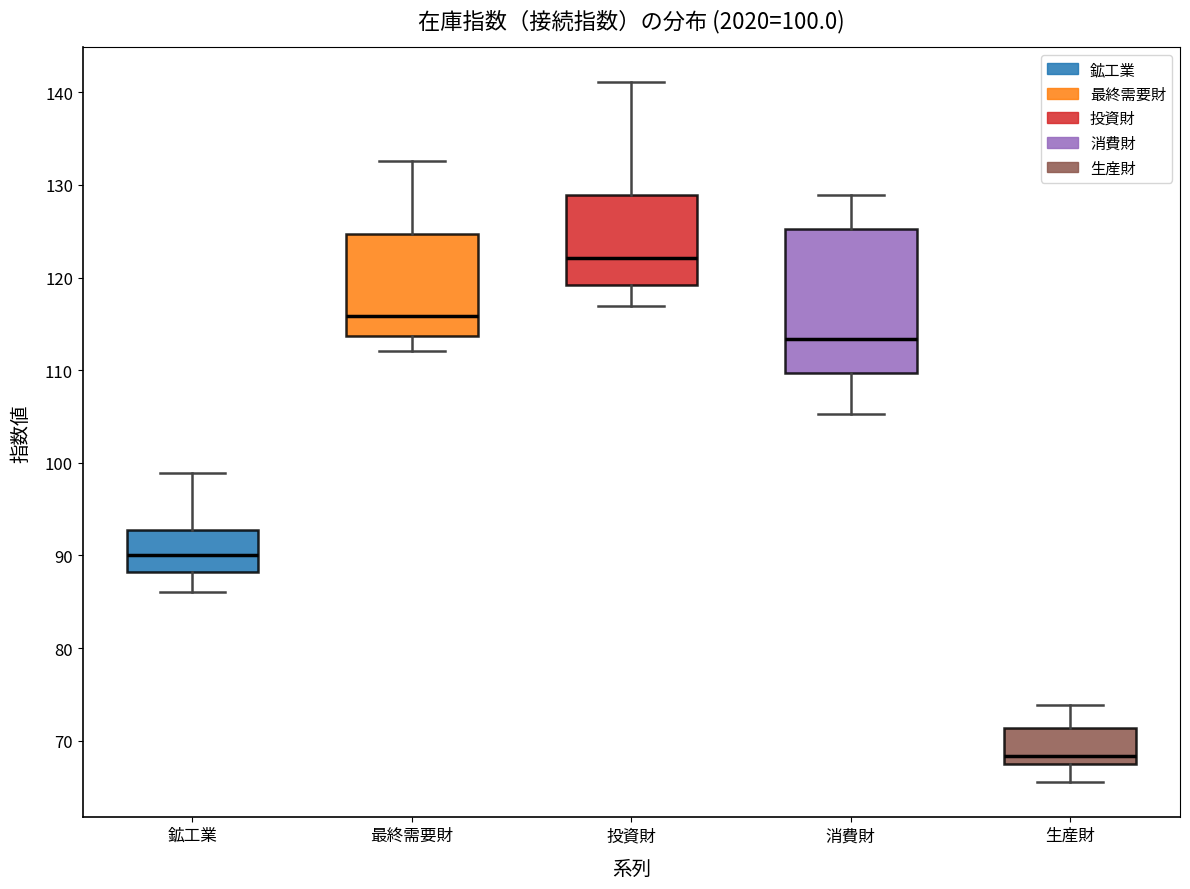

Which box is the tallest, from its lower edge to its upper edge?

消費財